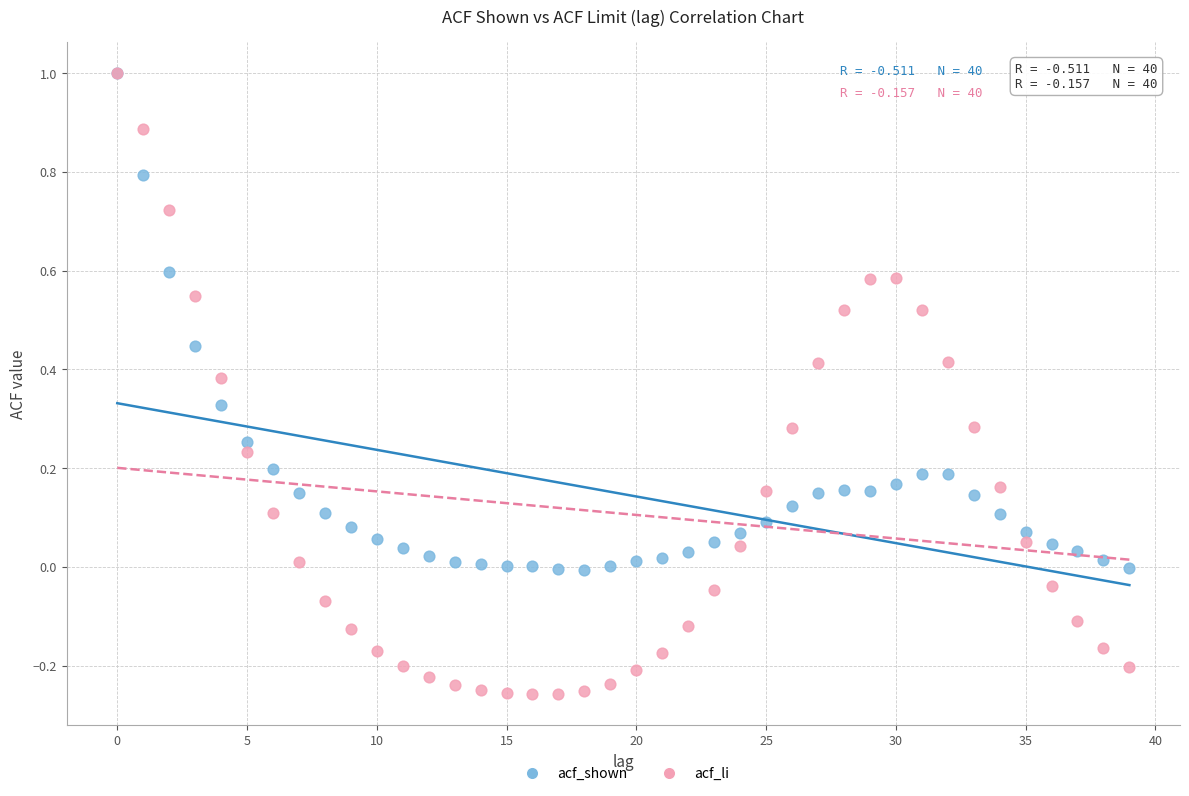

Which series has the widest spread of Y values?

acf_li